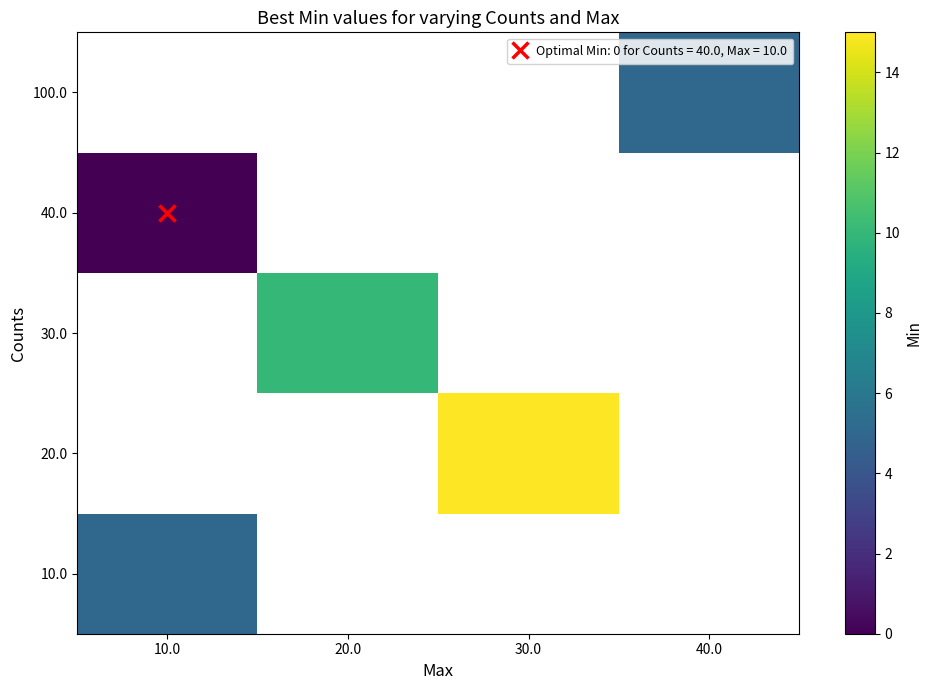

At which category does the chart reach its peak across all series?

30.0